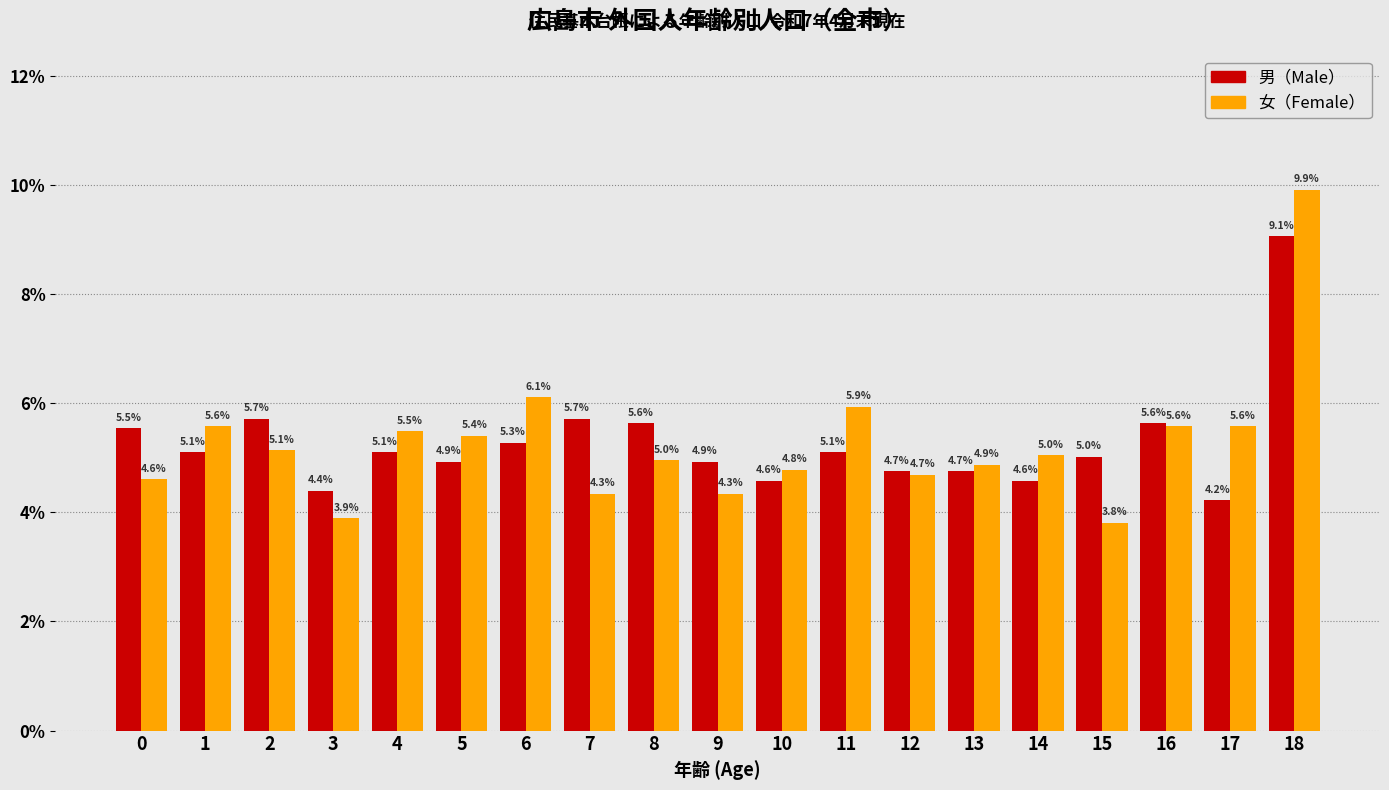

Reading right to left, extract all data points from this chart.

男（Male）: 18=9.1	17=4.2	16=5.6	15=5.0	14=4.6	13=4.7	12=4.7	11=5.1	10=4.6	9=4.9	8=5.6	7=5.7	6=5.3	5=4.9	4=5.1	3=4.4	2=5.7	1=5.1	0=5.5
女（Female）: 18=9.9	17=5.6	16=5.6	15=3.8	14=5.0	13=4.9	12=4.7	11=5.9	10=4.8	9=4.3	8=5.0	7=4.3	6=6.1	5=5.4	4=5.5	3=3.9	2=5.1	1=5.6	0=4.6